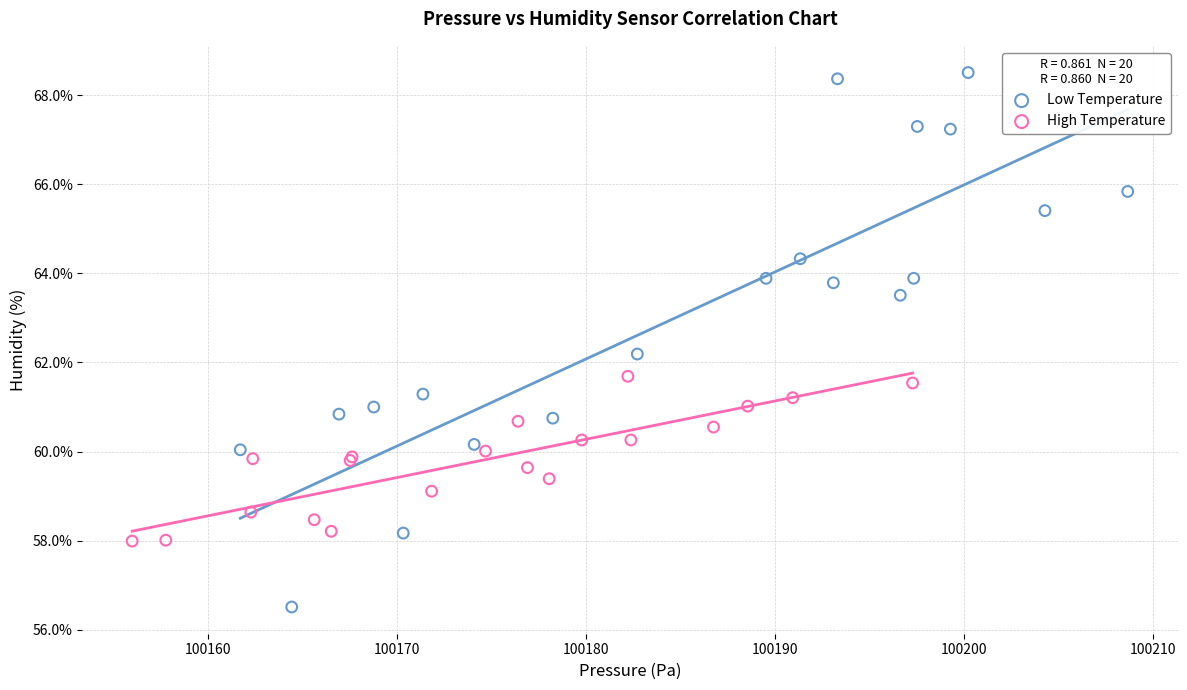

Which series reaches the maximum Y coordinate?

Low Temperature